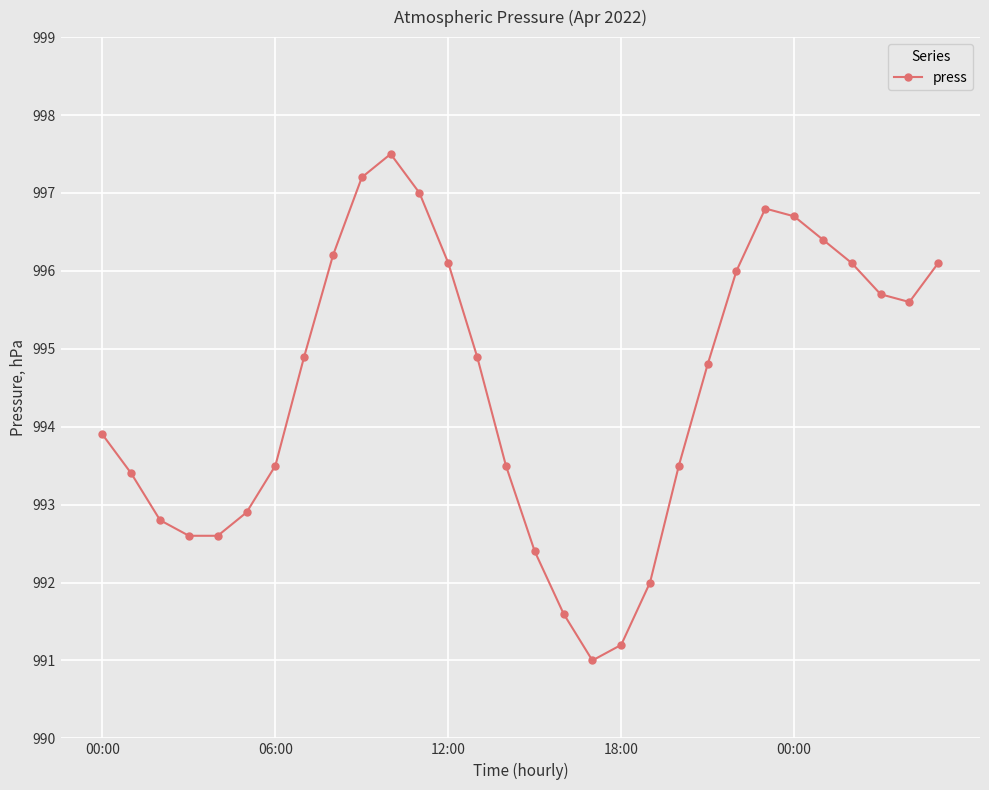

What is the greatest value displayed?

997.5